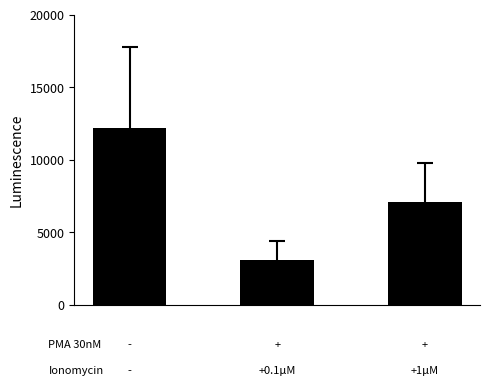

What is the difference between the maximum and minimum values?

9101.3